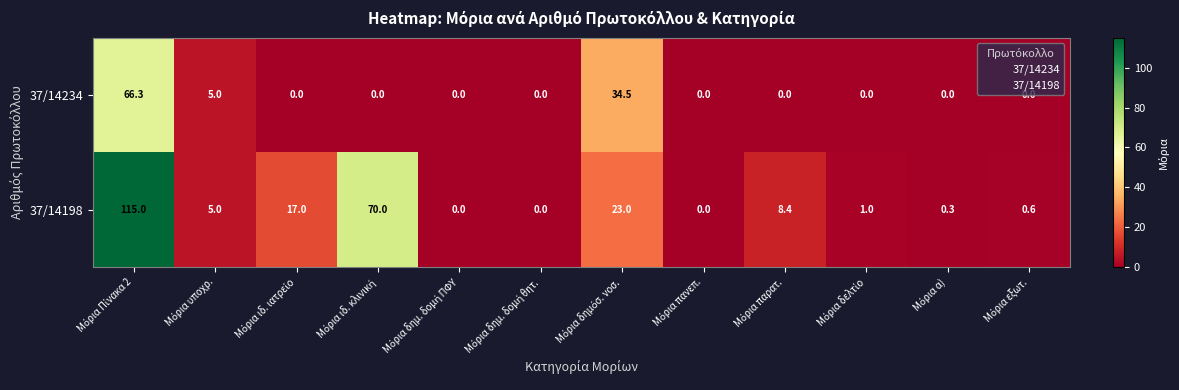

Which series has the widest spread of values?

37/14198